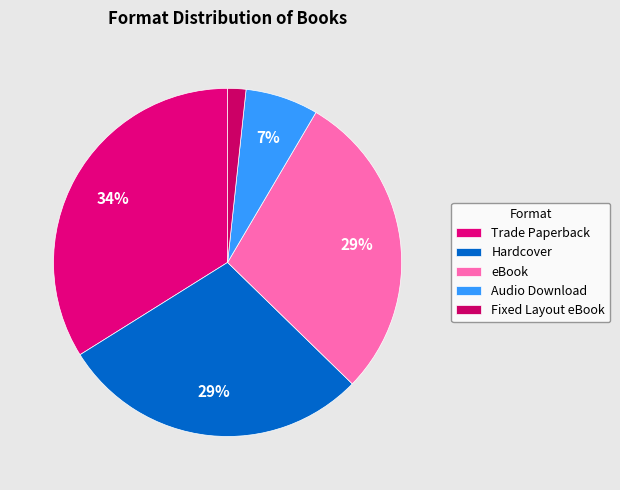

Which has a higher value, Audio Download or Trade Paperback?

Trade Paperback